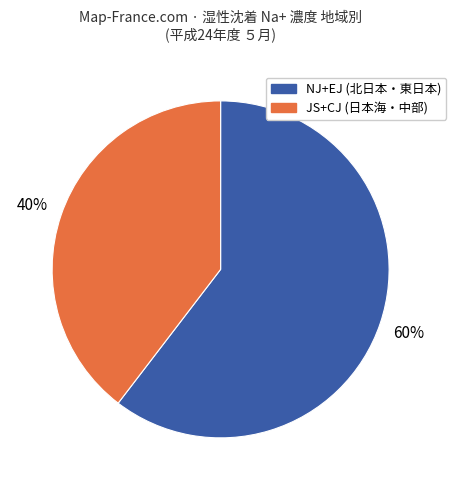

To the nearest percent, what is the average slice percentage?

50%